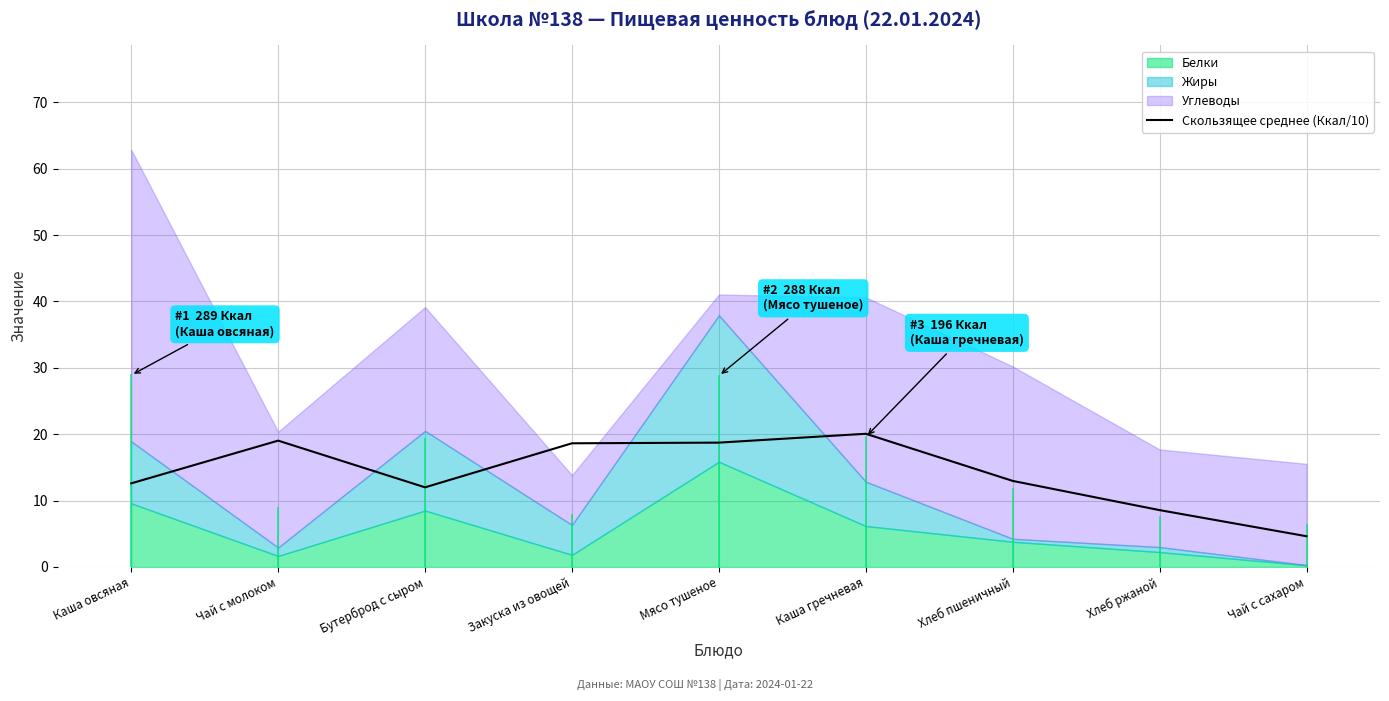

What is the highest value of the Скользящее среднее (Ккал/10) series?

20.1